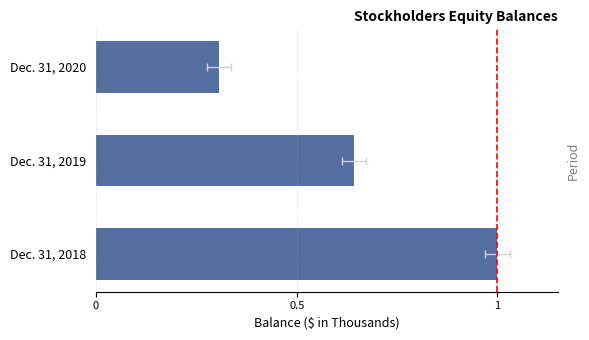

Does the chart contain stacked bars?

No